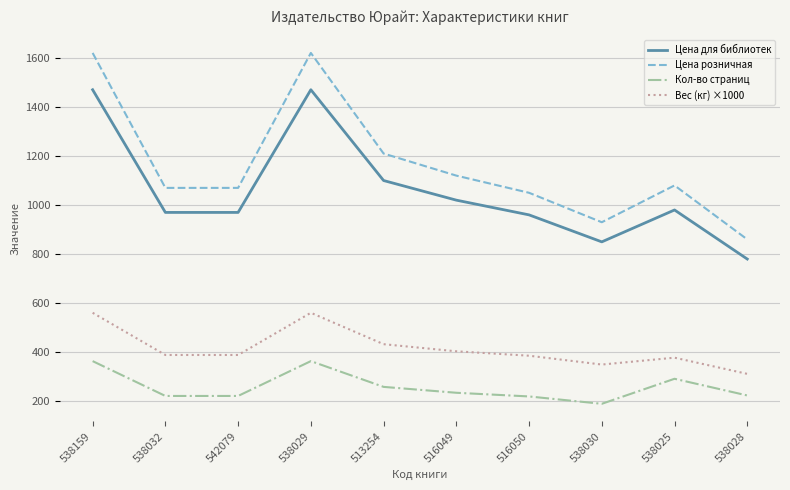

Which category has the lowest value in the Цена розничная series?

538028